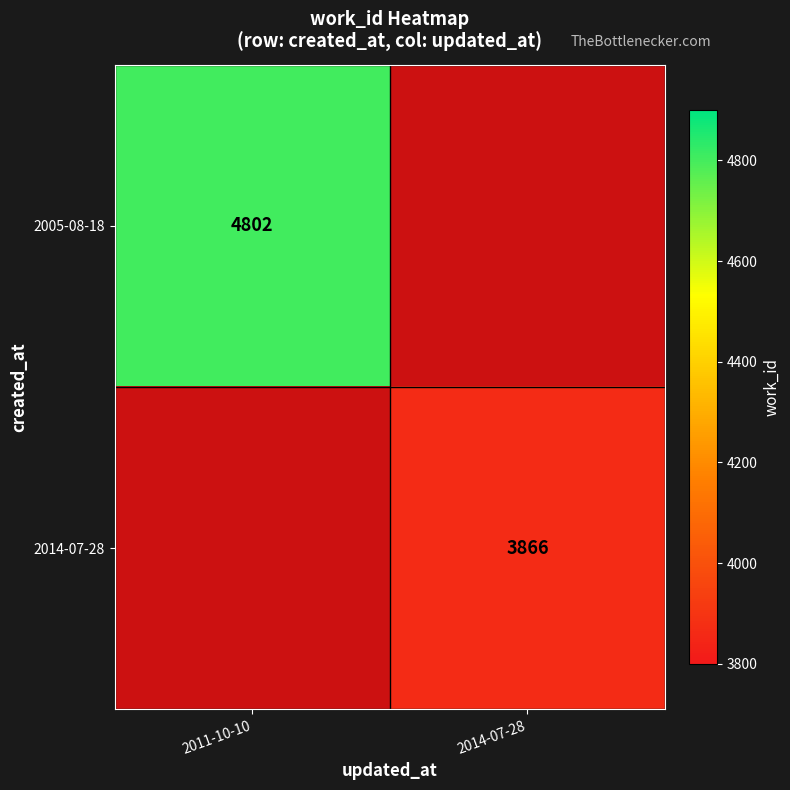

Is it true that 2005-08-18 equals 2071 at 2011-10-10?

False